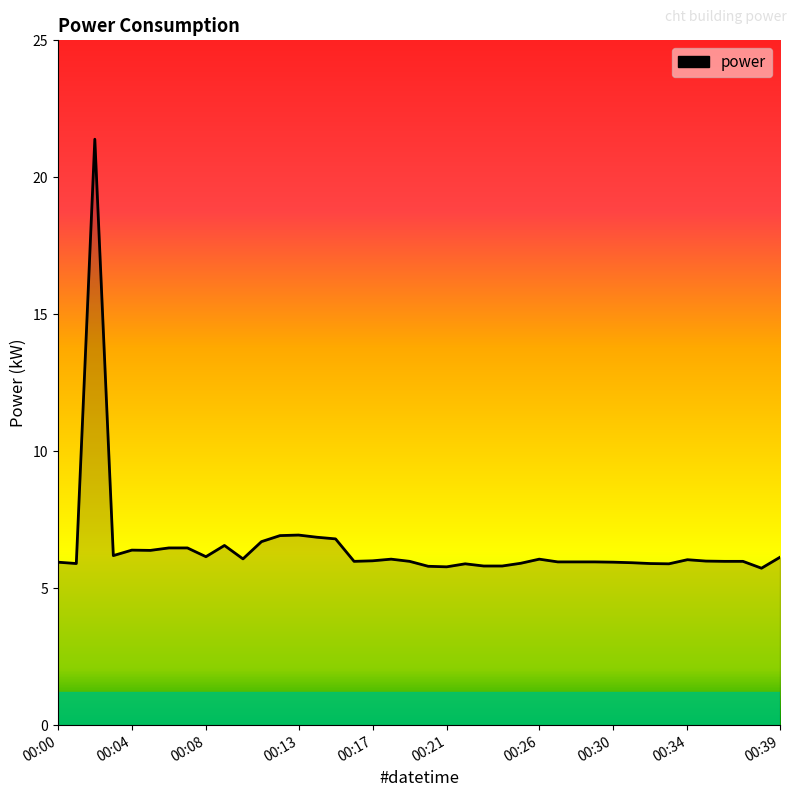

What is the smallest value displayed?

5.7